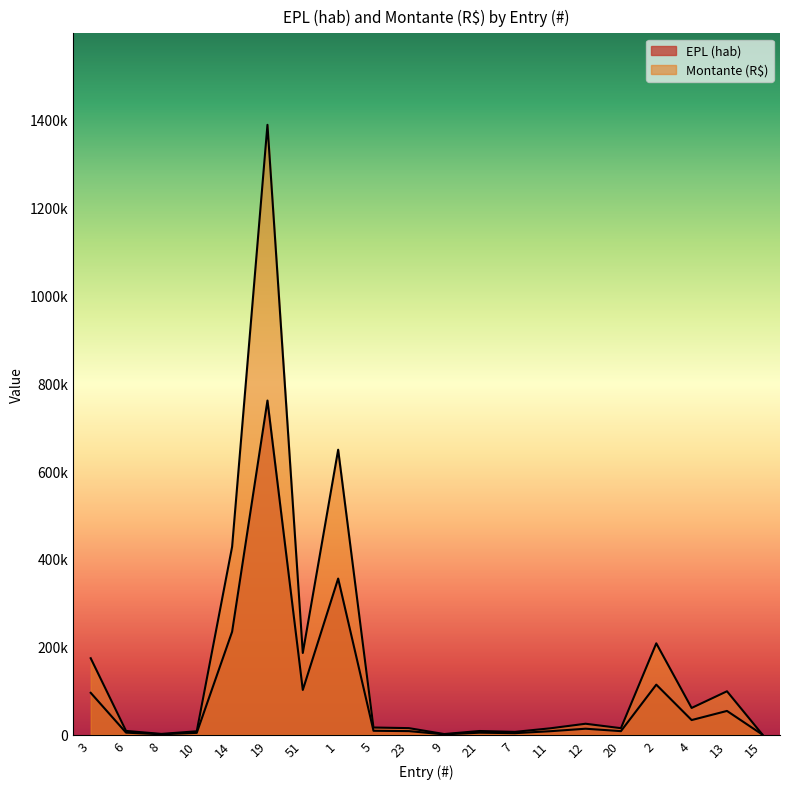

Reading left to right, what are all the values shown in this chart?

EPL (hab): 95392.3	4757.6	1046.8	4302.1	234438.9	760574.2	101974.1	355417.5	9017.3	8247.8	867.1	4656.7	3560.8	8018.0	13717.5	8187.2	114005.6	33413.5	54194.2	396.9
Montante (R$): 174091.0	8682.6	1910.4	7851.2	427851.1	1388047.9	186102.8	648636.9	16456.6	15052.3	1582.5	8498.5	6498.4	14634.7	25034.4	14941.6	208060.2	60979.7	98904.3	724.4